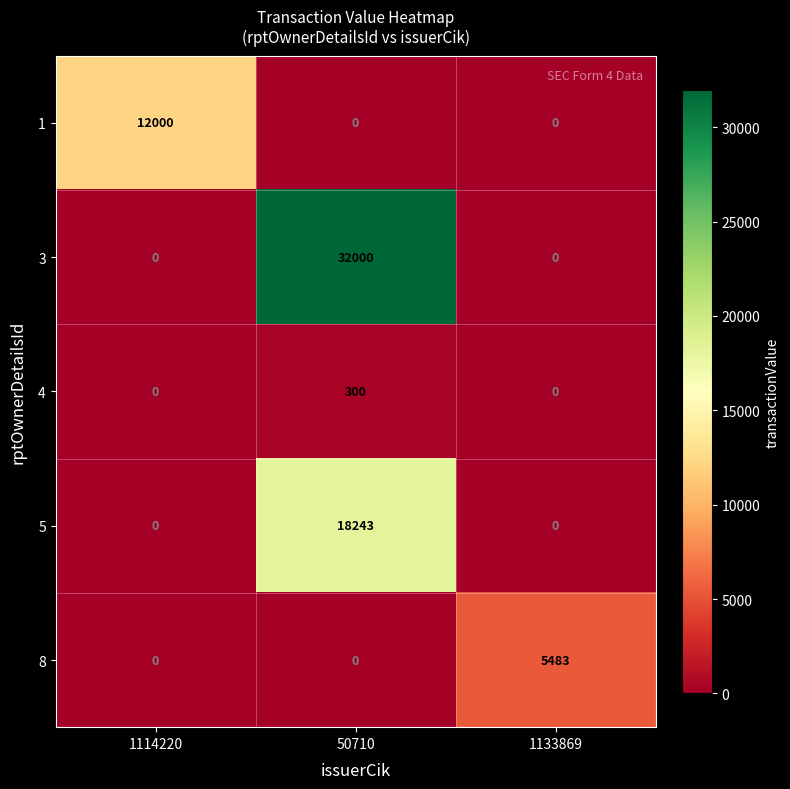

Is it true that 8 equals 5483 at 1133869?

True